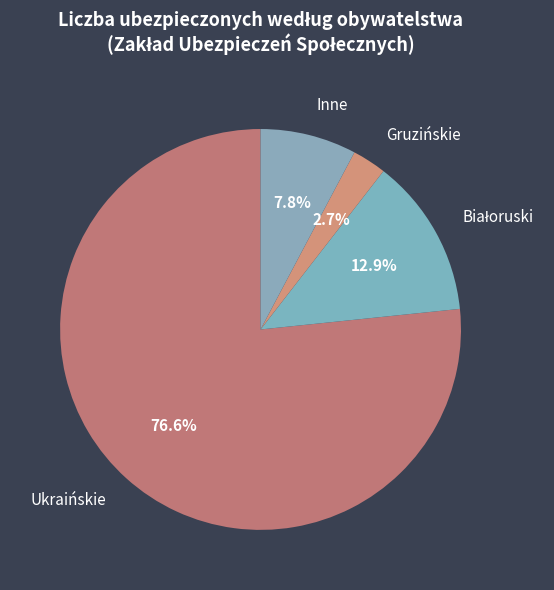

Which slice is the largest?

Ukraińskie